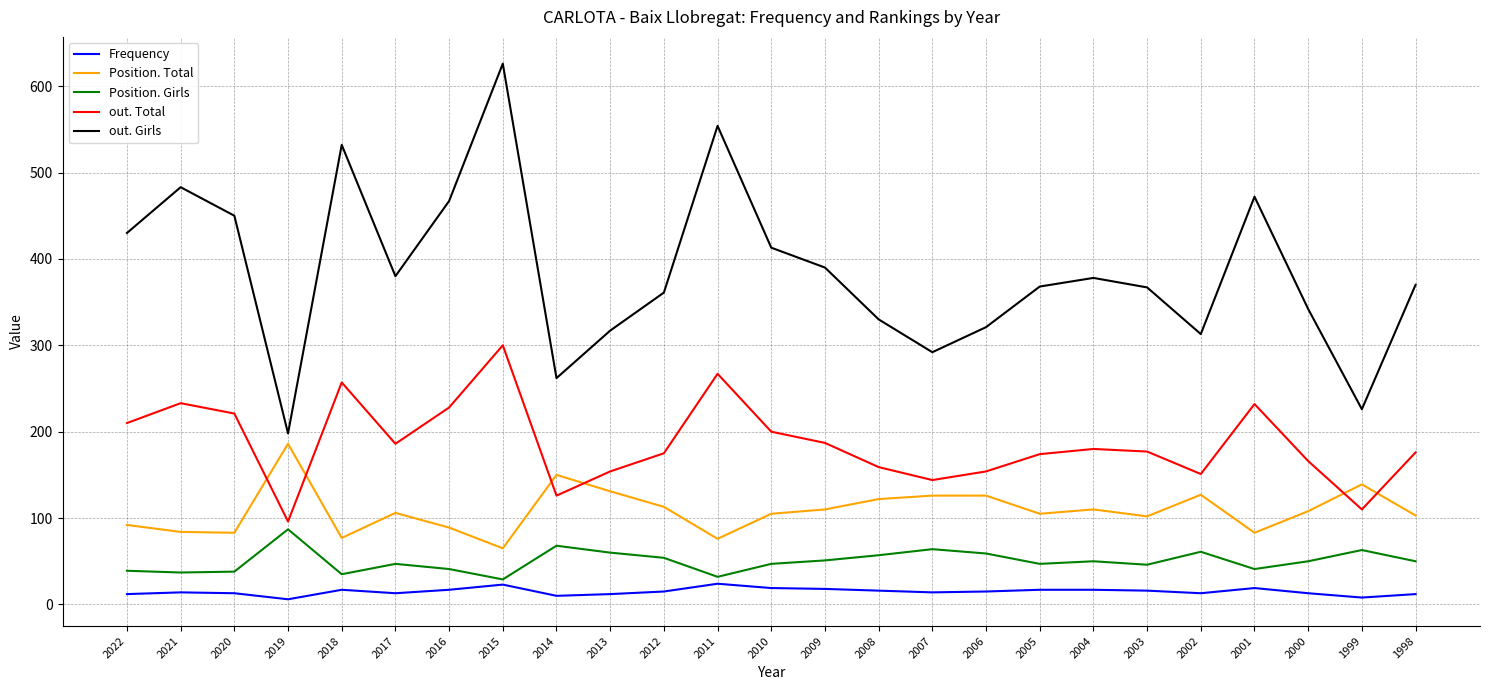

True or false: out. Total has more than 0 interior local peaks.

True